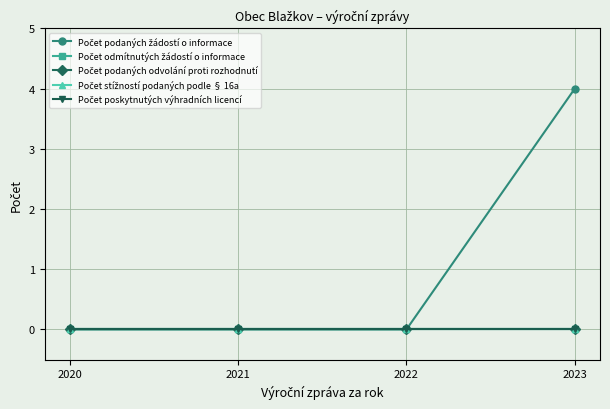

The Počet stížností podaných podle § 16a series shows 0 at 2023. True or false?

True